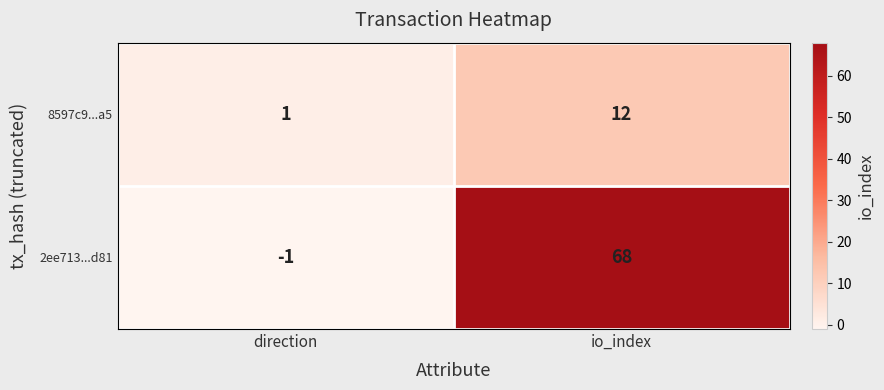

List the labels in order of 2ee713...d81 value, smallest first.

direction, io_index